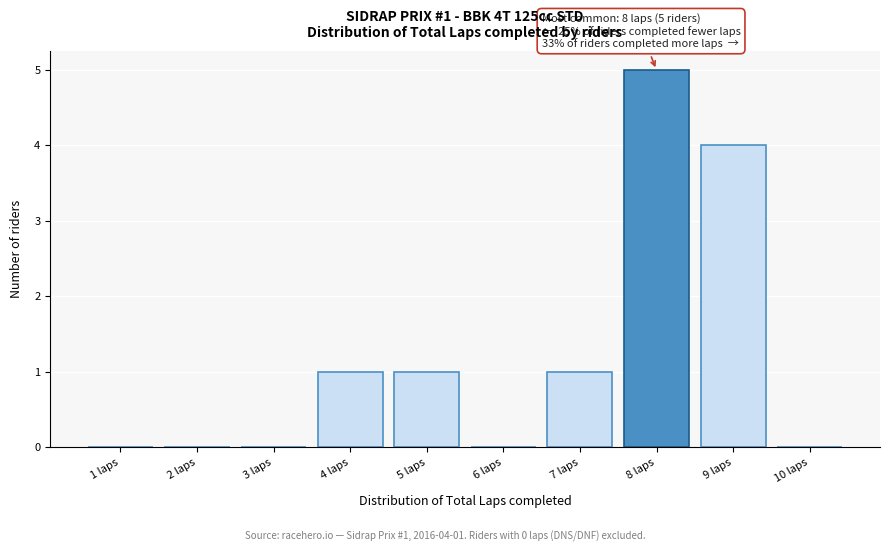

Over which range of the x-axis is the bar tallest?

7.5 to 8.5